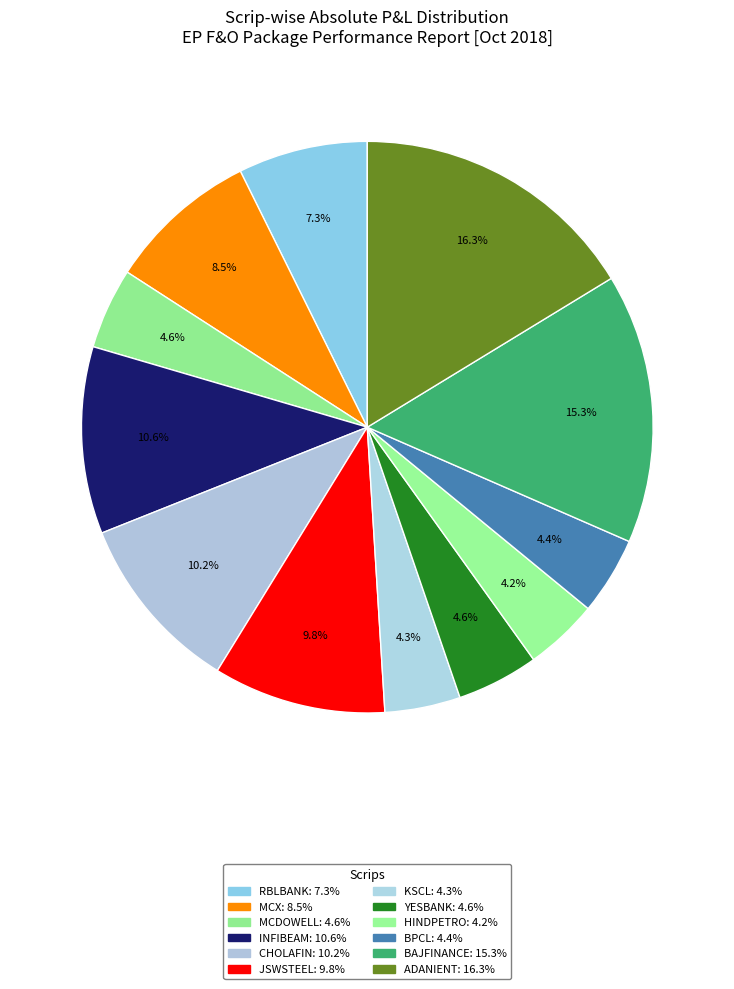

Between MCX and HINDPETRO, which is larger?

MCX